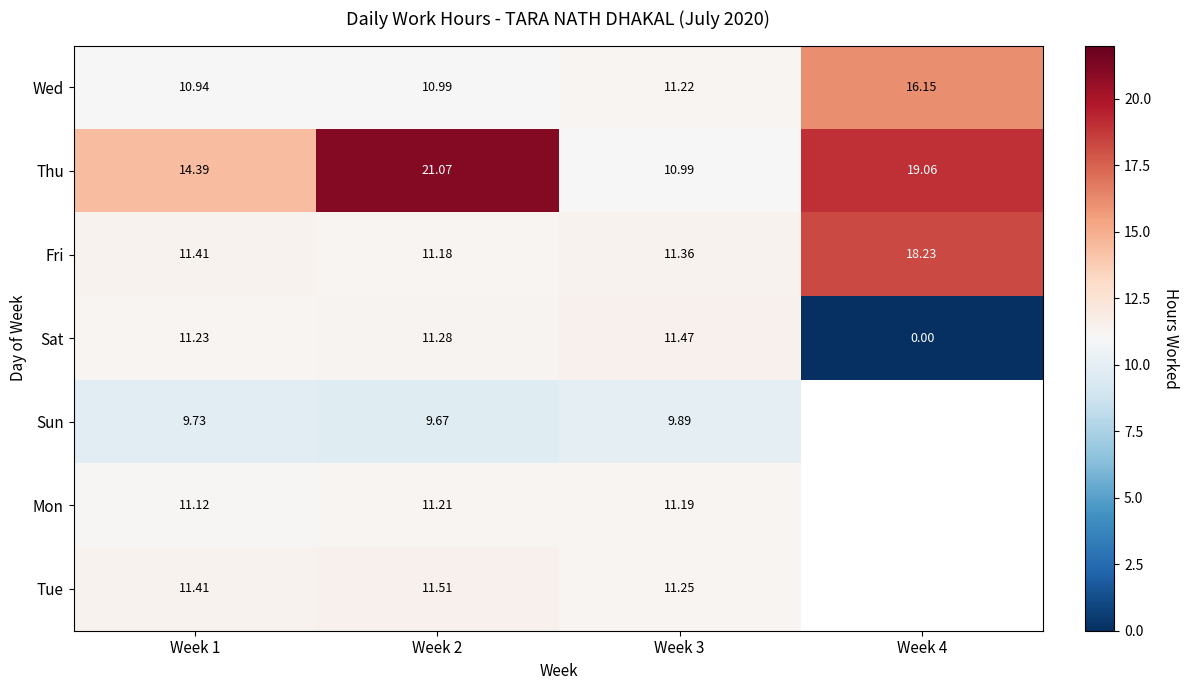

Is the value of Sat at Week 1 greater than the value of Thu at Week 4?

No